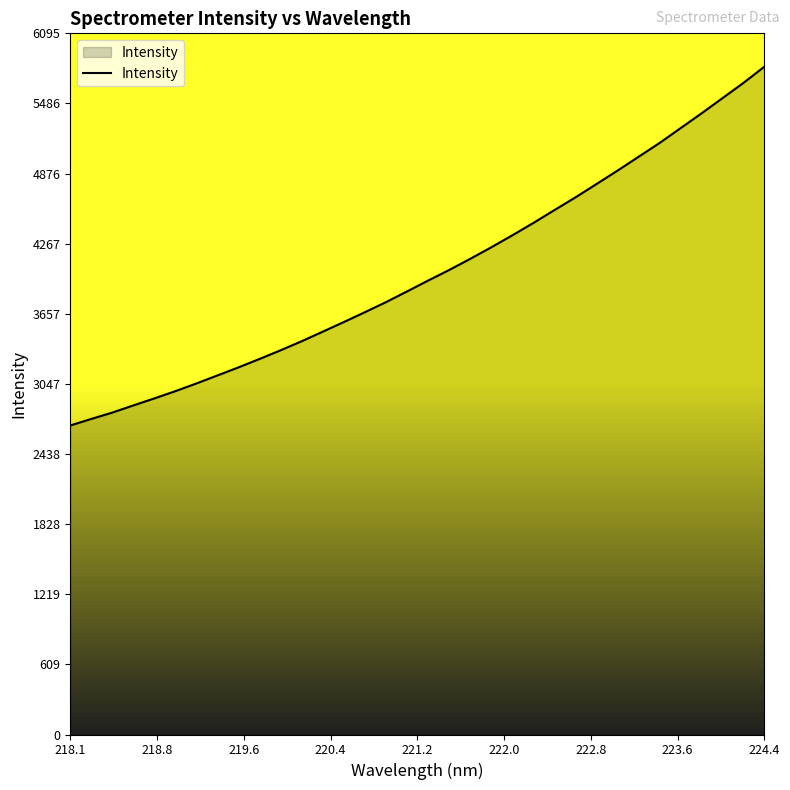

Does the chart display data point markers on the line(s)?

No